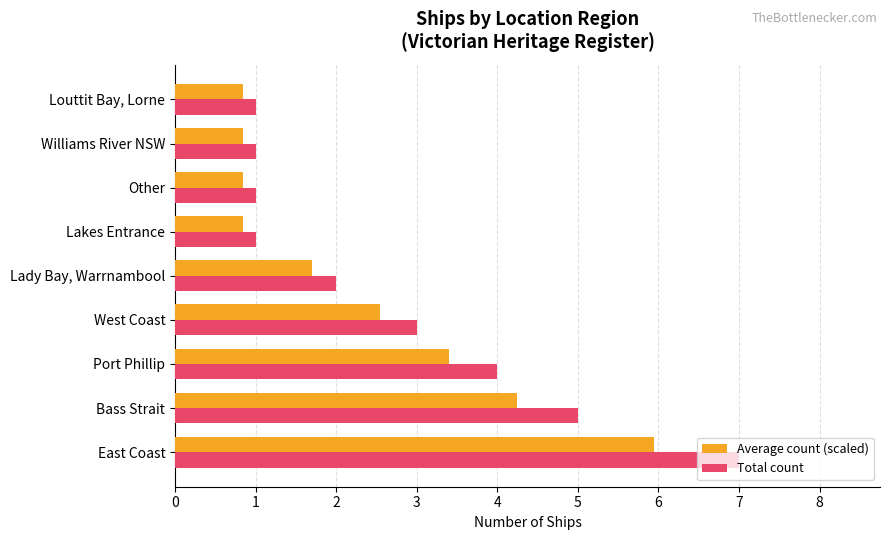

What are all the series names shown in the legend?

Average count (scaled), Total count